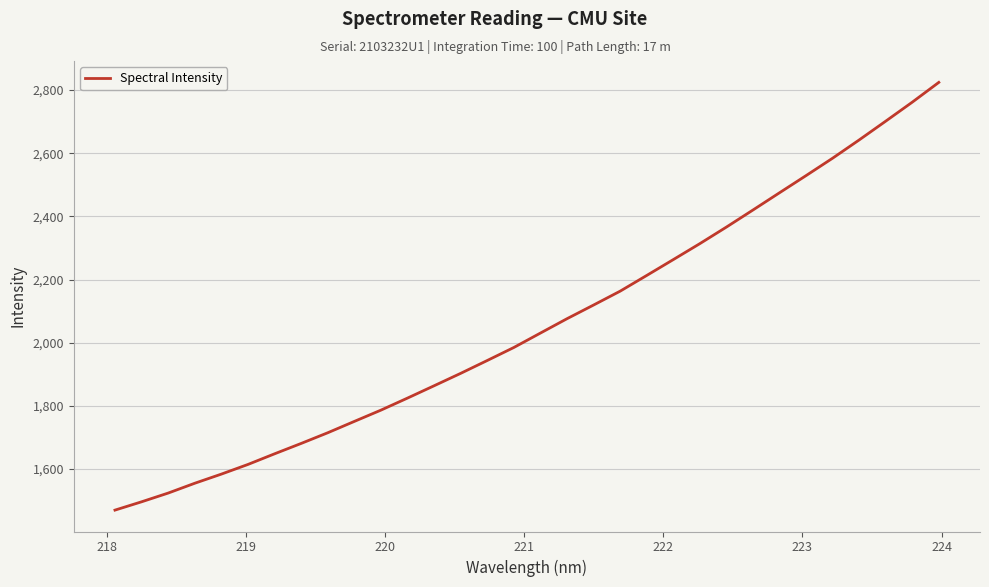

What is the difference between the maximum and minimum values?

1354.2